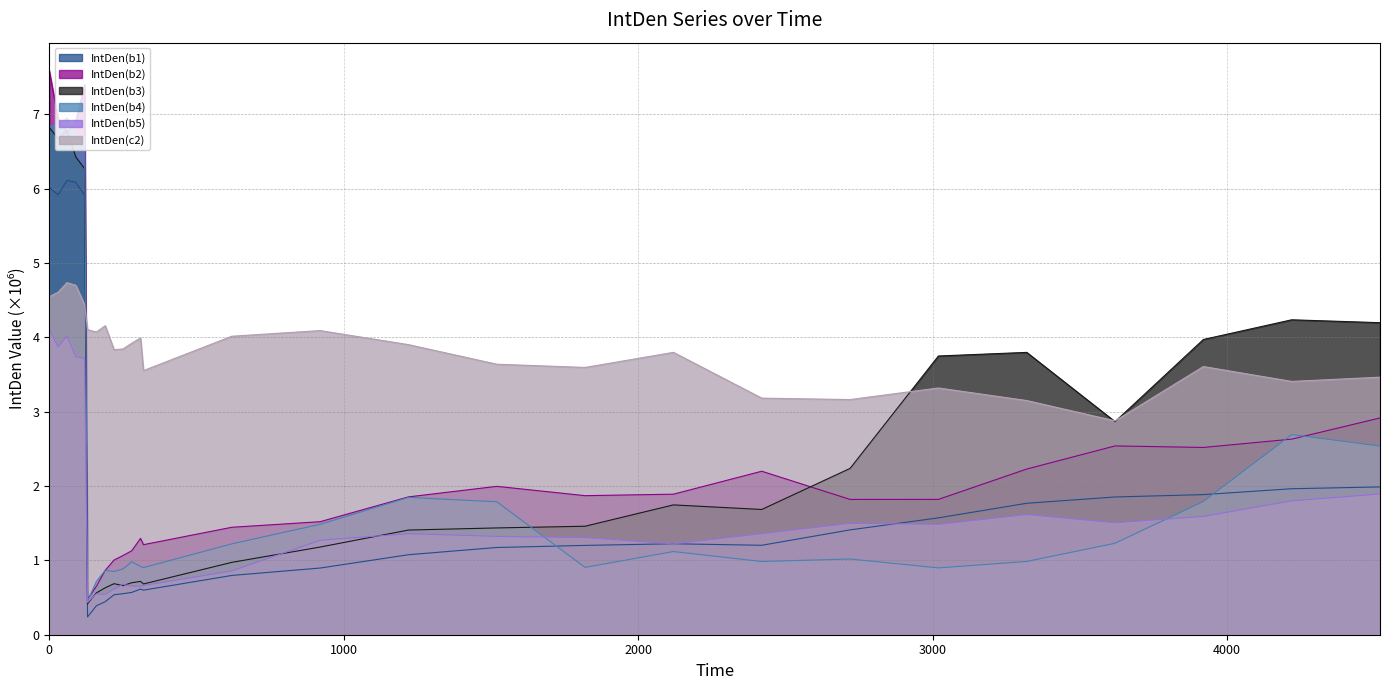

What is the difference between the maximum and second lowest values in the IntDen(b1) series?

5.7